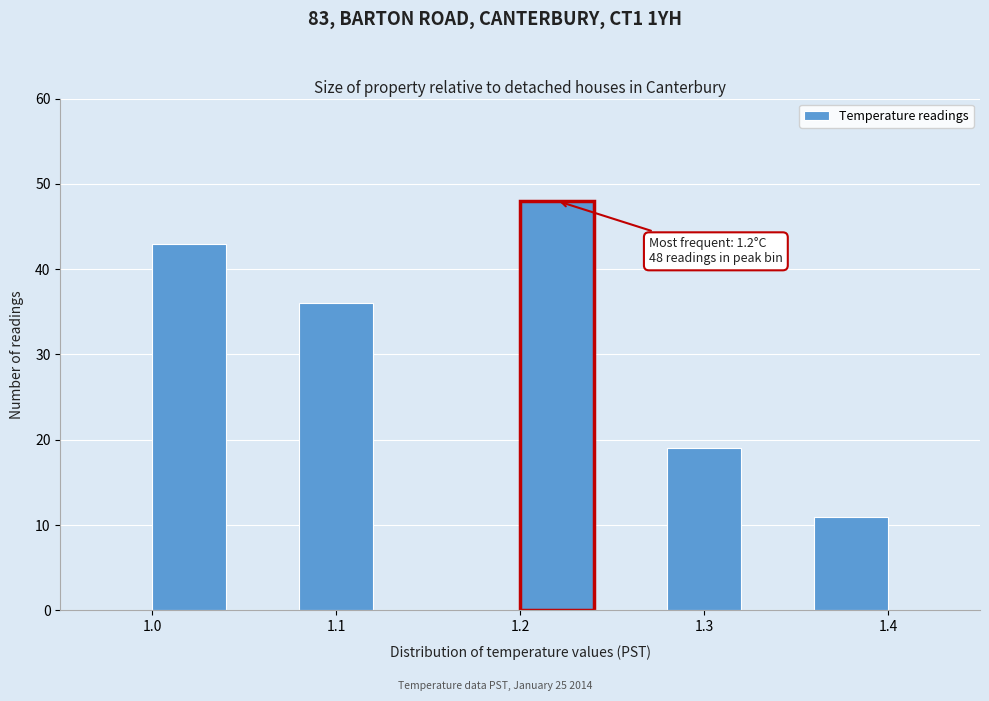

Over which range of the x-axis is the bar tallest?

1.20 to 1.24